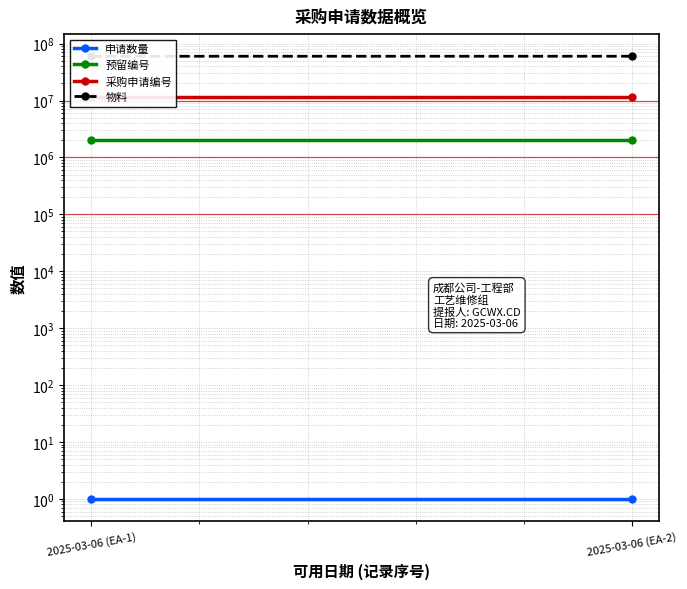

Reading left to right, list all the values displayed in this chart.

申请数量: 1	1
预留编号: 2036962	2036965
采购申请编号: 11746910	11746912
物料: 60045696	60056341